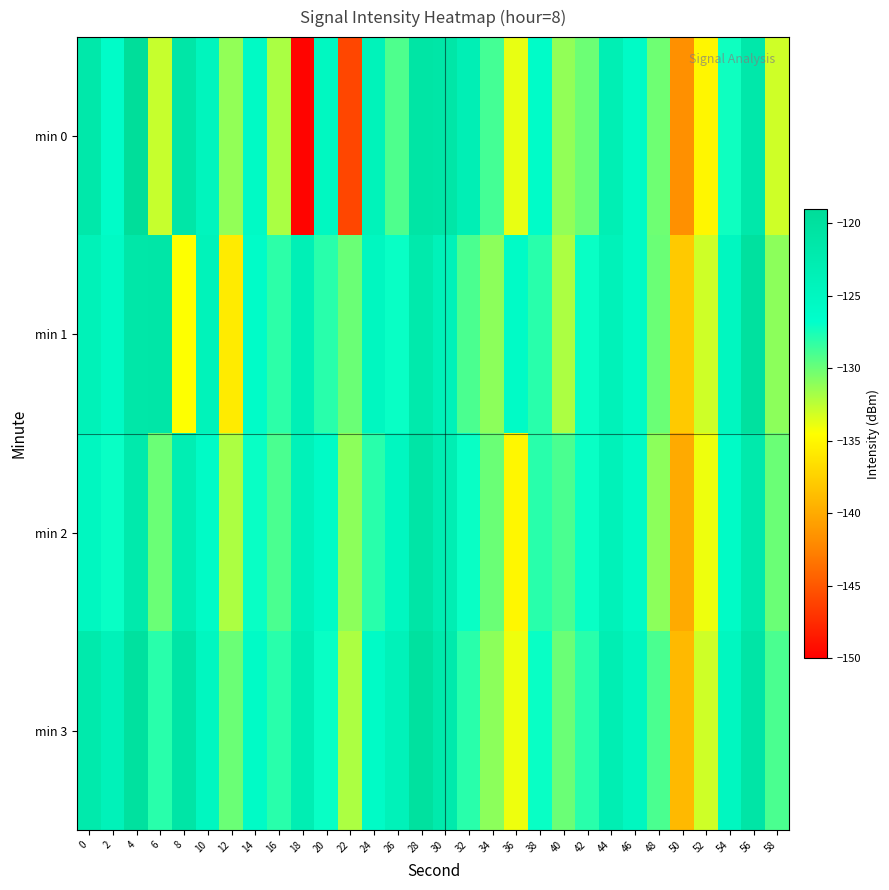

At 52, list the series in order from smallest to largest.

min 0, min 2, min 1, min 3